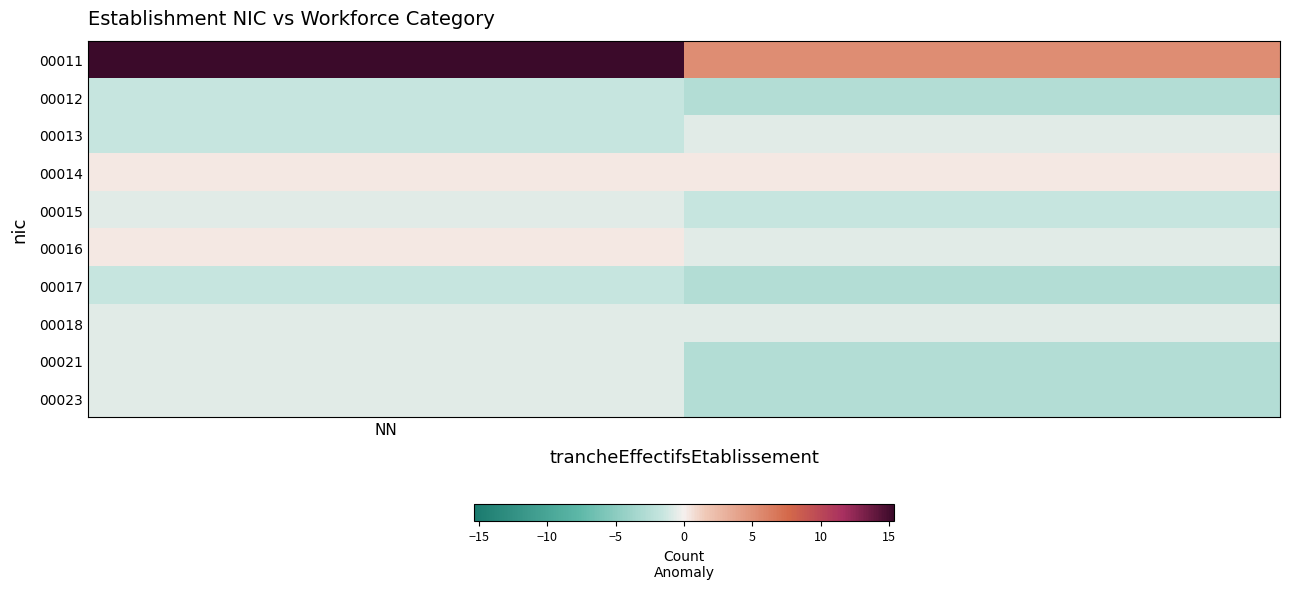

At how many categories does at least one series exceed 5?

2